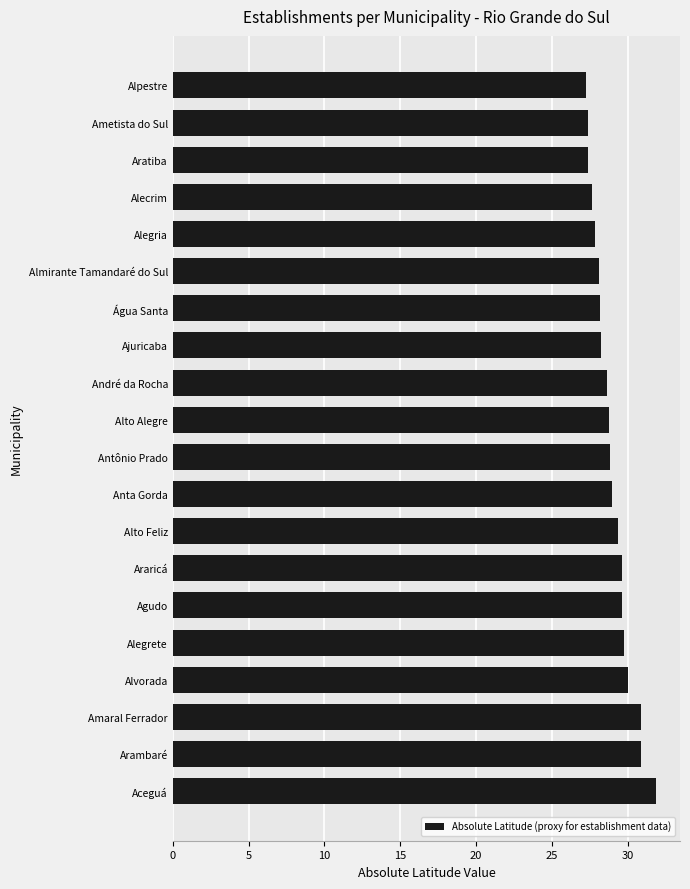

What is the greatest value displayed?

31.9